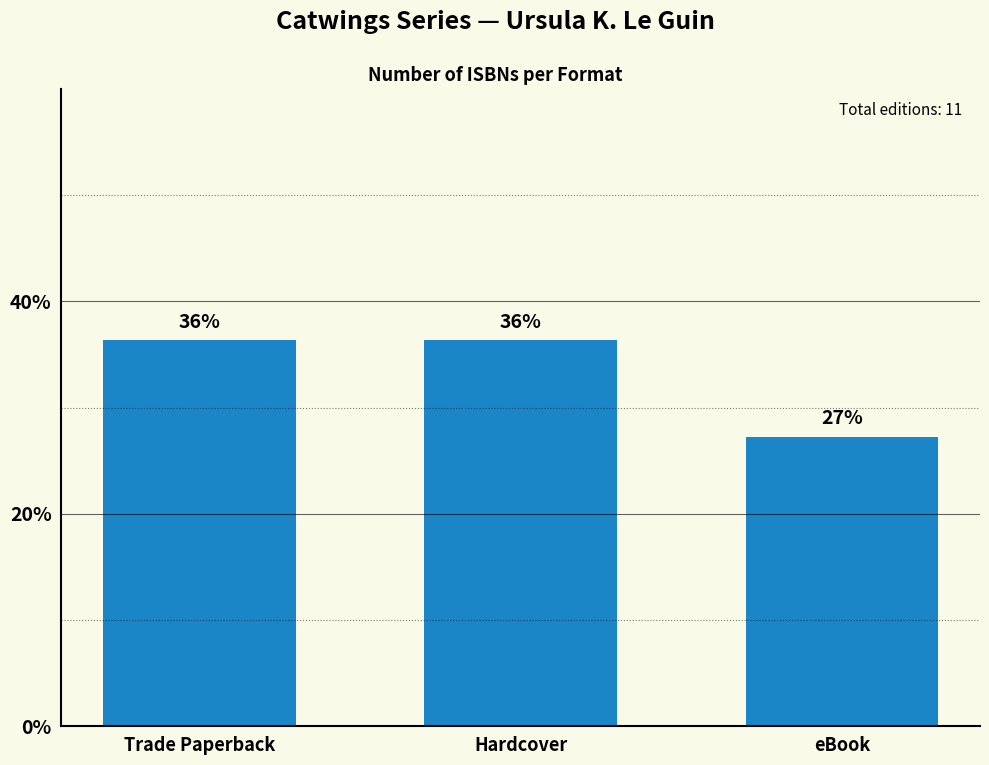

How many bars are there in total?

3